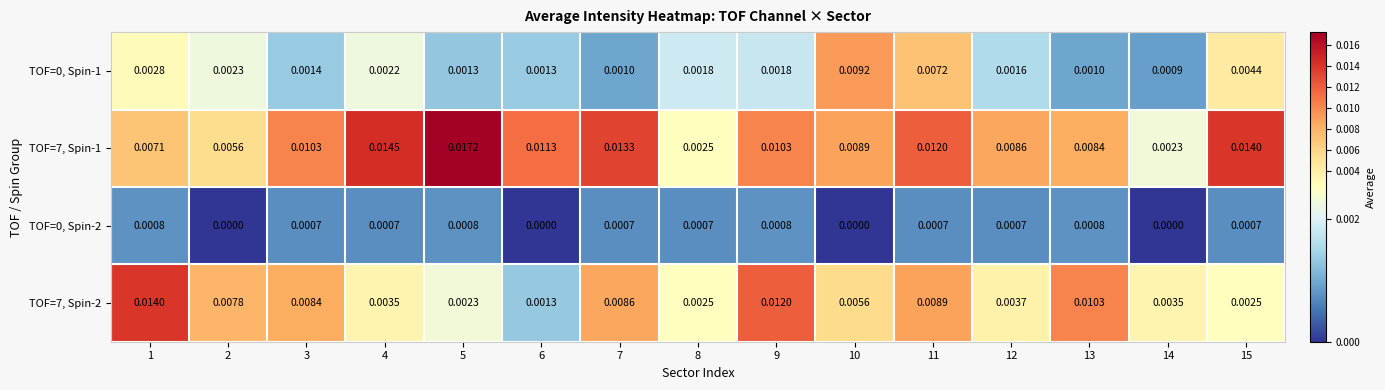

Is the value of TOF=0, Spin-1 at 10 greater than the value of TOF=0, Spin-2 at 3?

Yes